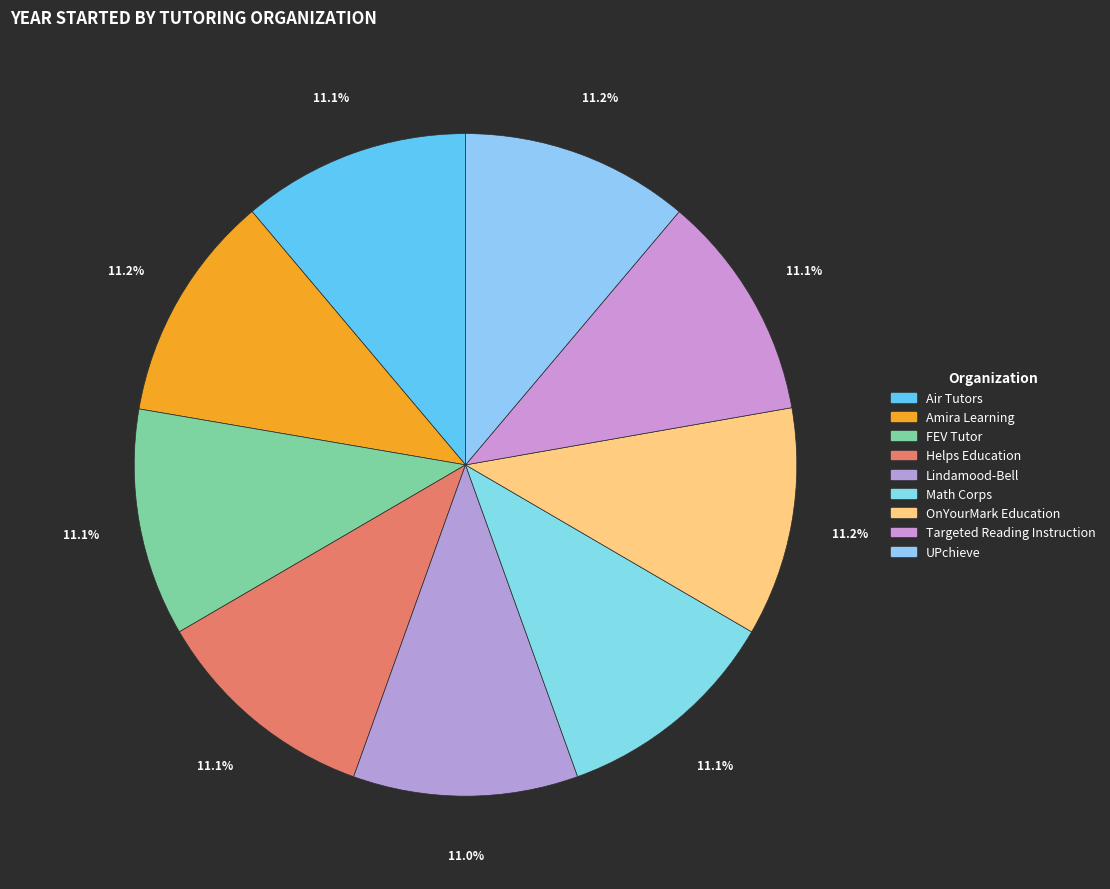

To the nearest percent, what is the average slice percentage?

11%